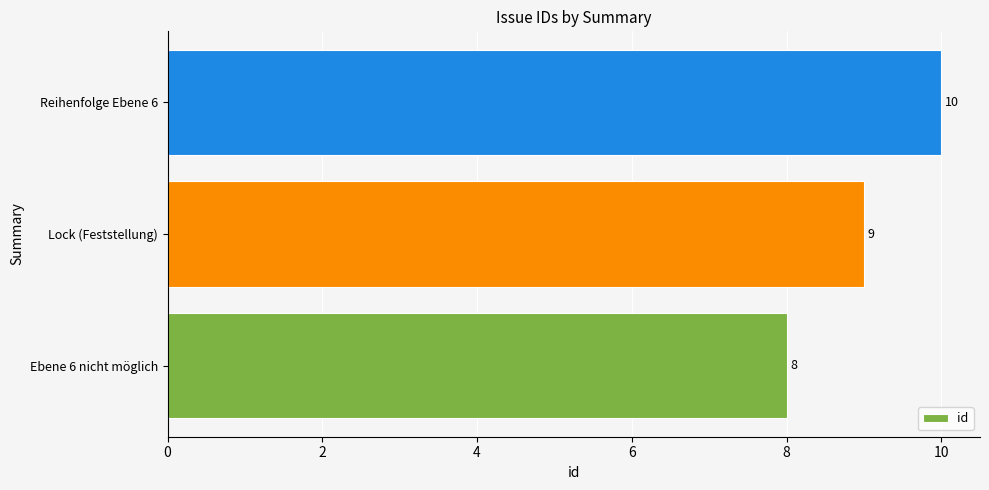

The chart shows a value of 14 at Lock (Feststellung). True or false?

False